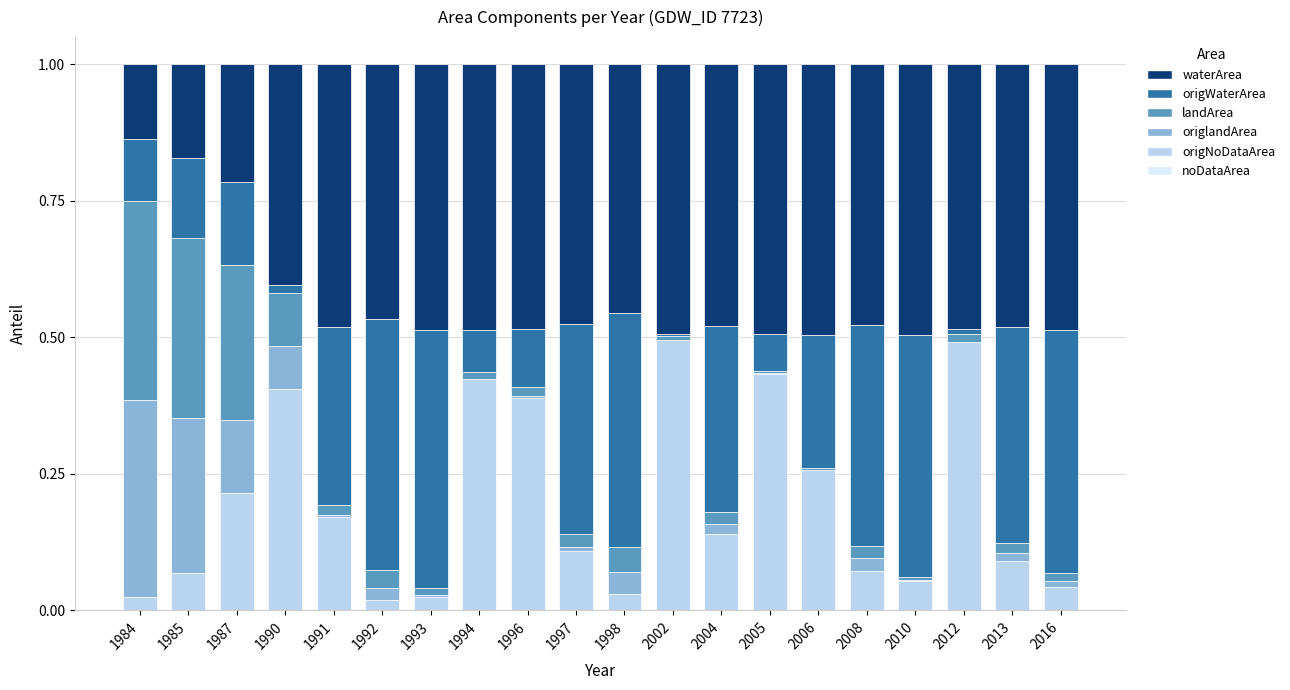

Are the bars grouped side by side (vs. stacked)?

No